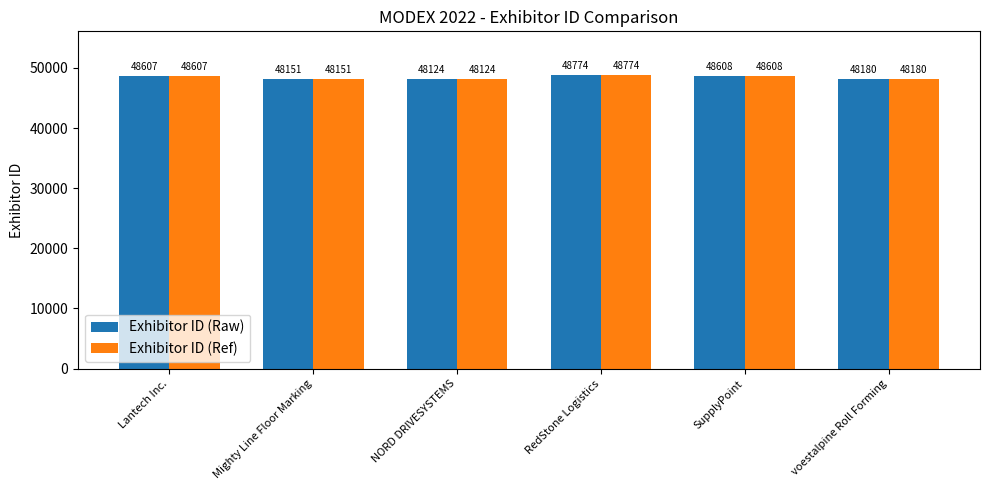

How many bars are there in total?

12